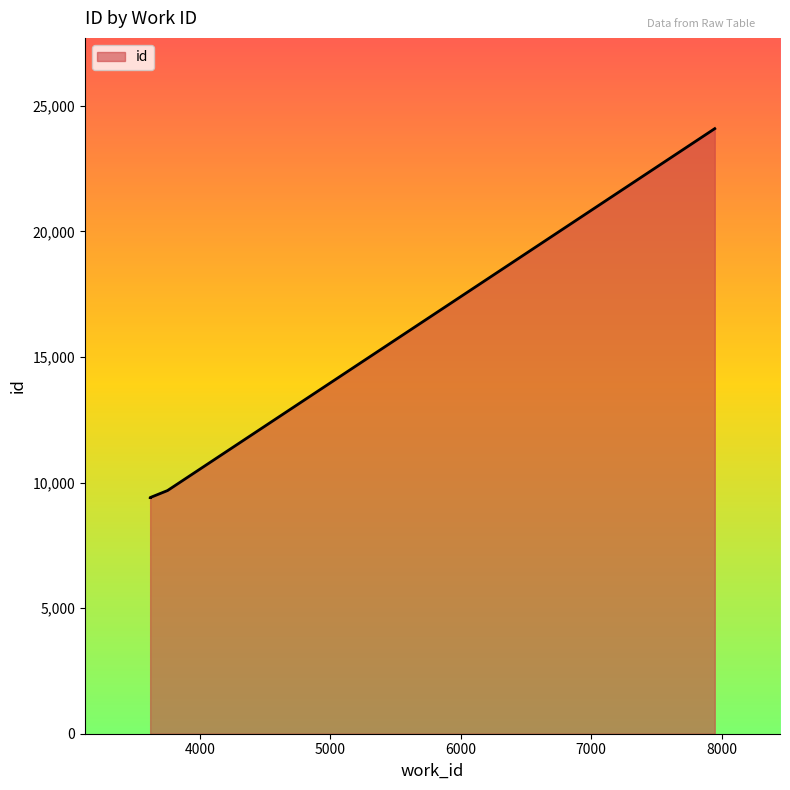

Rank the categories by value from highest to lowest.

7946, 3753, 3620, 3620